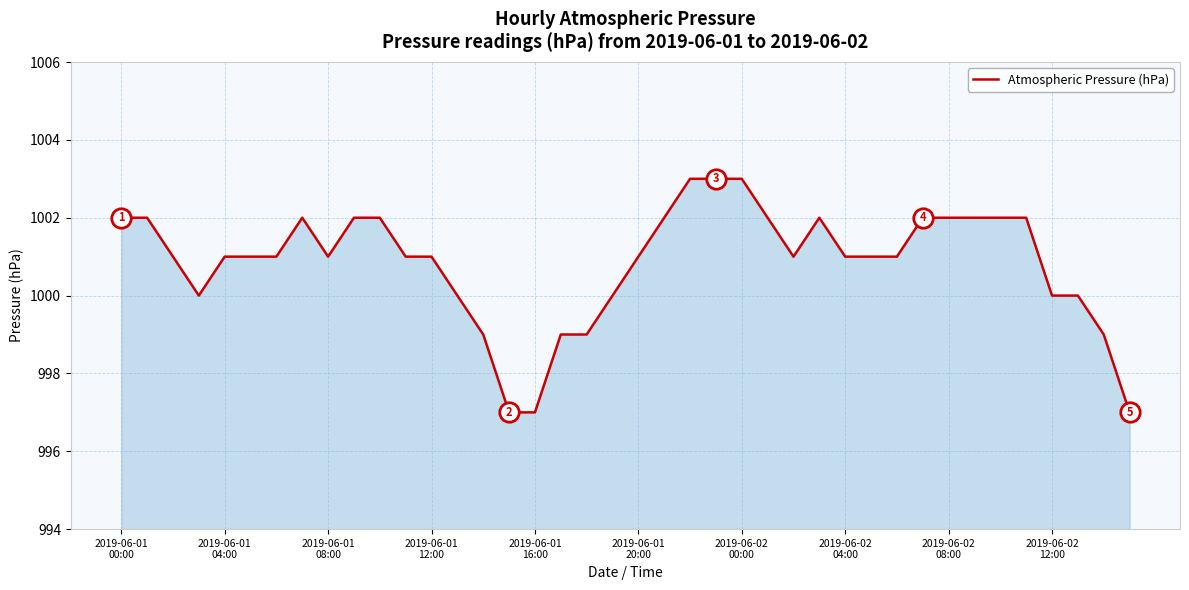

What is the minimum value shown in the chart?

997